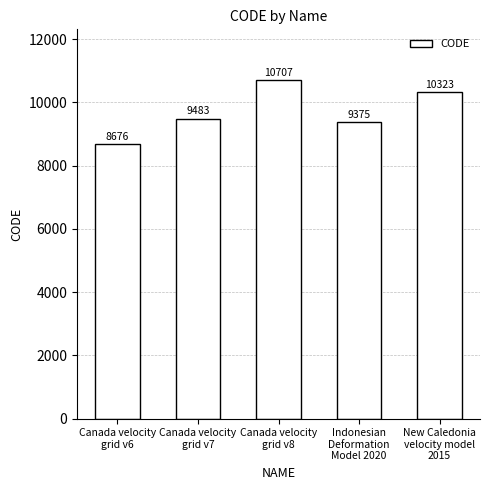

What is the change in value from Canada velocity
grid v6 to New Caledonia
velocity model
2015?

+1647